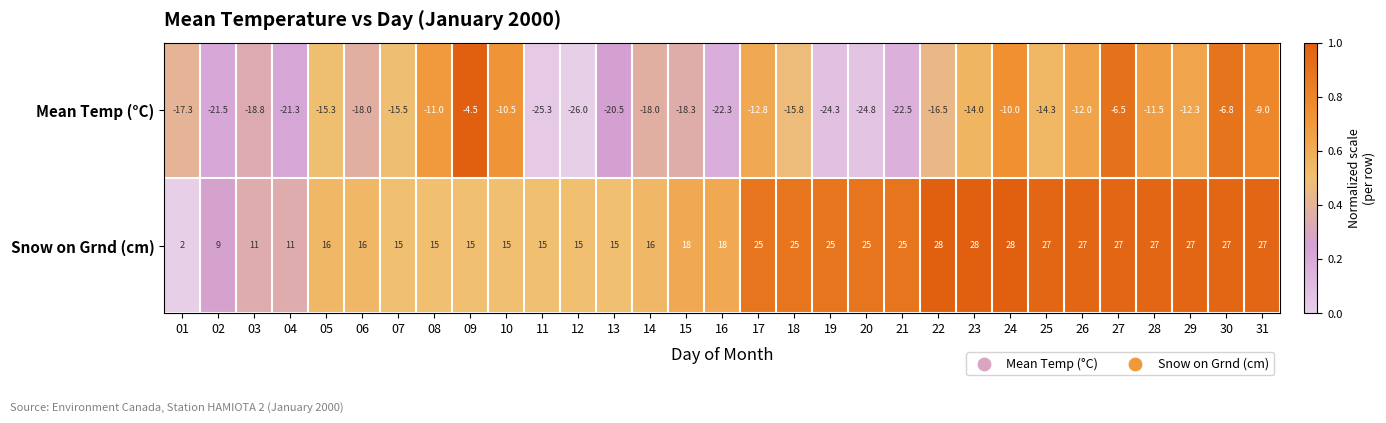

Rank the series by their maximum value, from lowest to highest.

Mean Temp (°C), Snow on Grnd (cm)